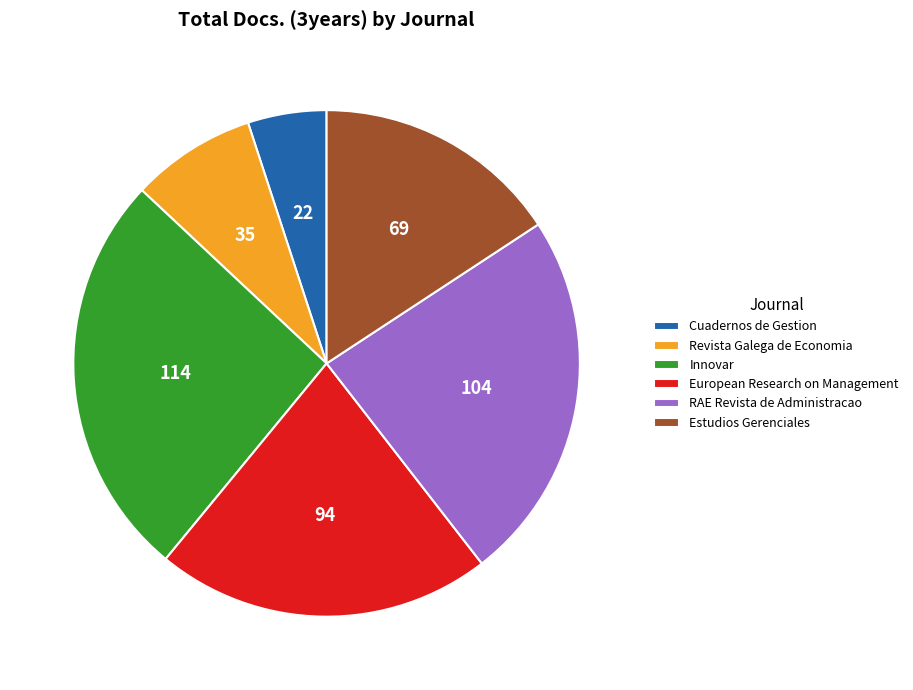

True or false: Cuadernos de Gestion accounts for 5% of the total.

True